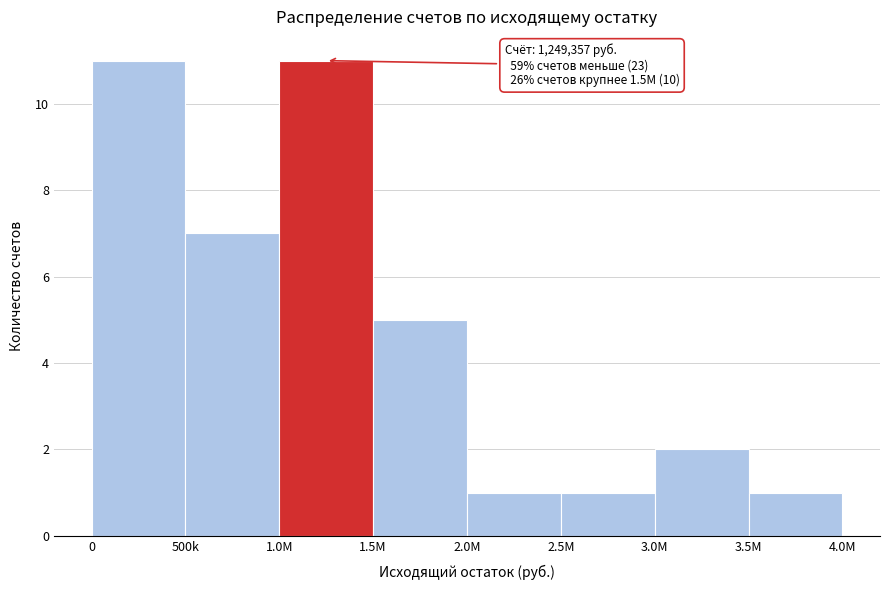

Reading right to left, list all the values displayed in this chart.

3.5M=1	3.0M=2	2.5M=1	2.0M=1	1.5M=5	1.0M=11	500k=7	0=11